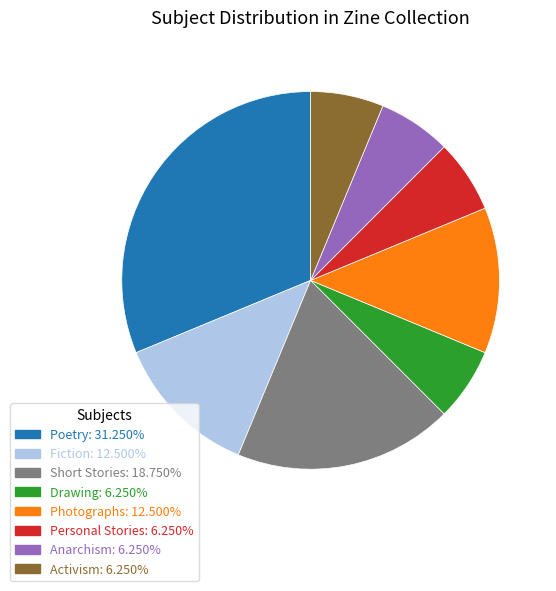

Is there a majority slice in this chart?

No